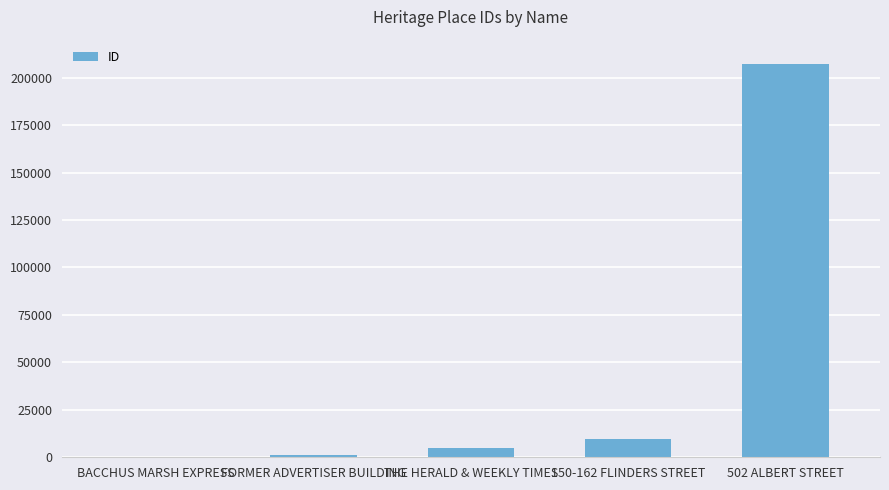

At which label is the value closest to 103498?

150-162 FLINDERS STREET